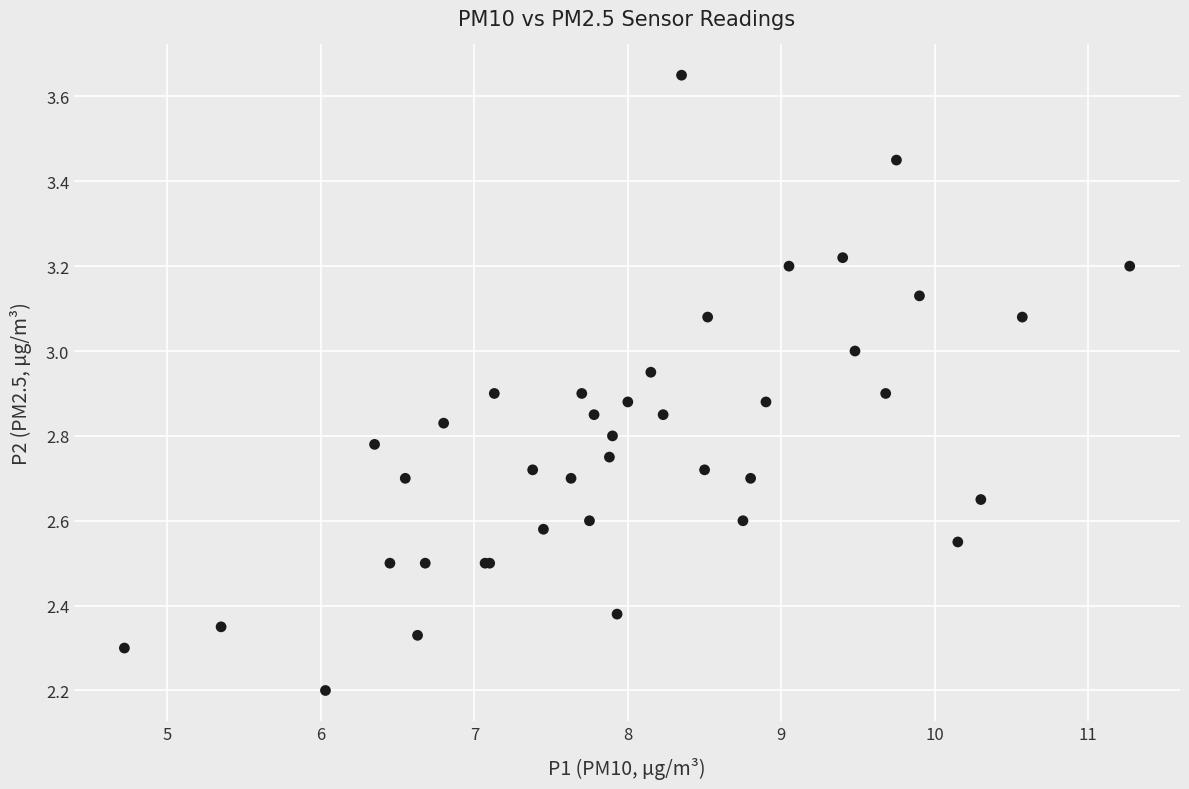

What Y value in the scatter plot is closest to 2?

2.2